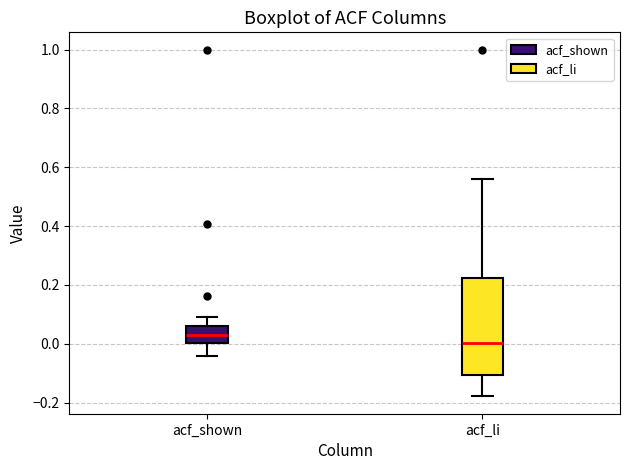

Which box's median line is the highest?

acf_shown